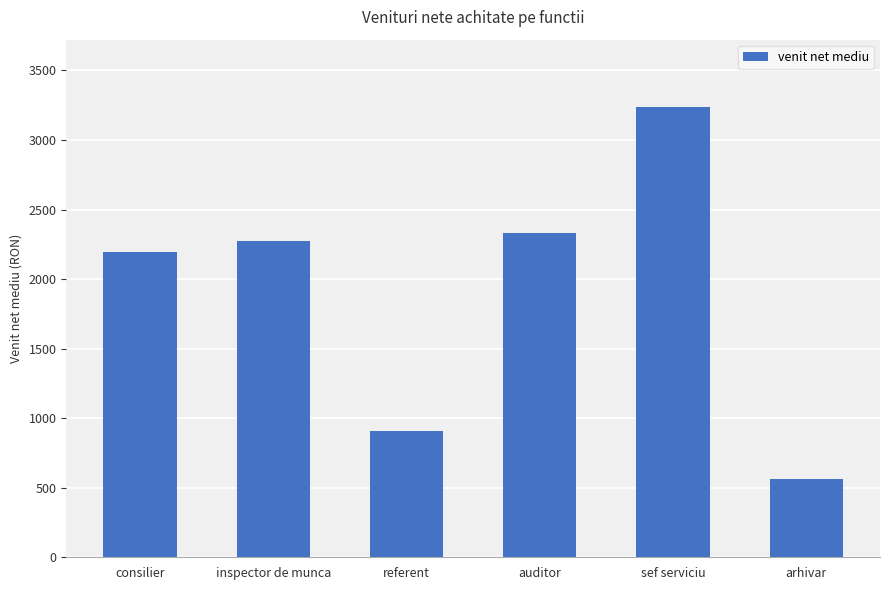

Where is the data nearest to the value 1898?

consilier